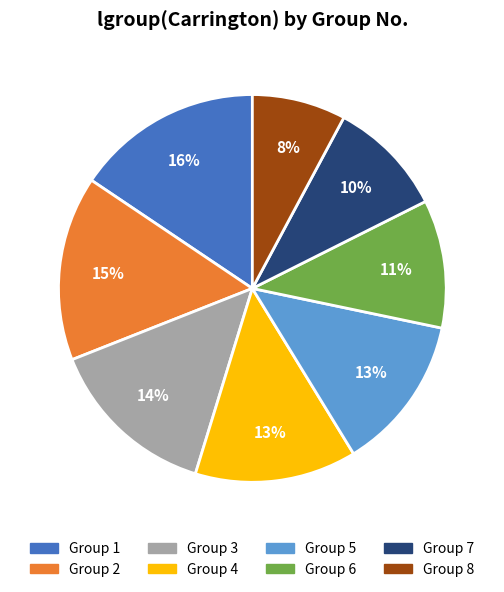

What is the ratio of the value at Group 1 to the value at Group 5?

1.2